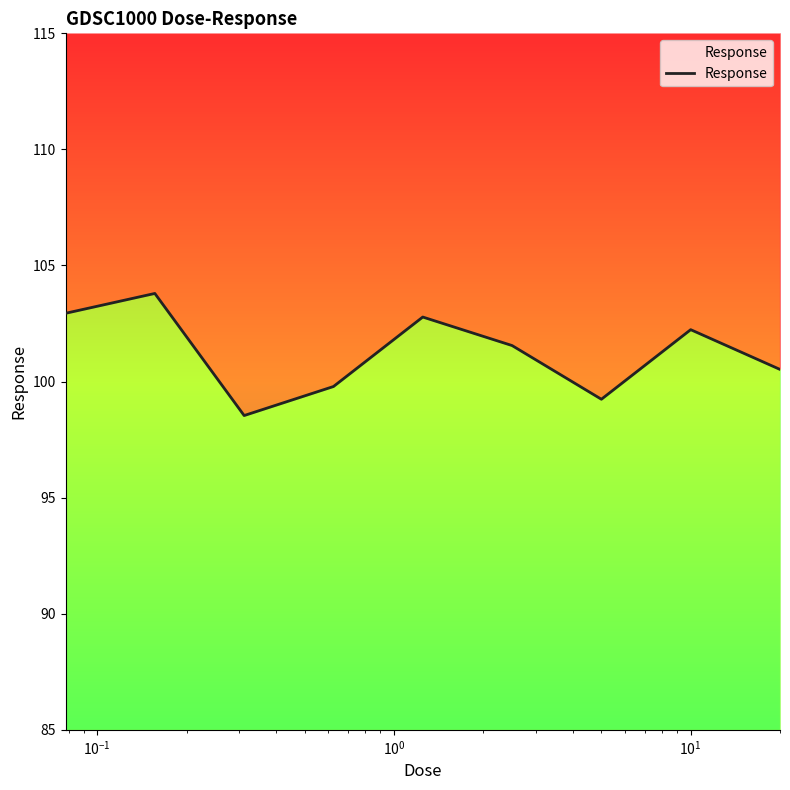

What is the maximum value shown in the chart?

103.8